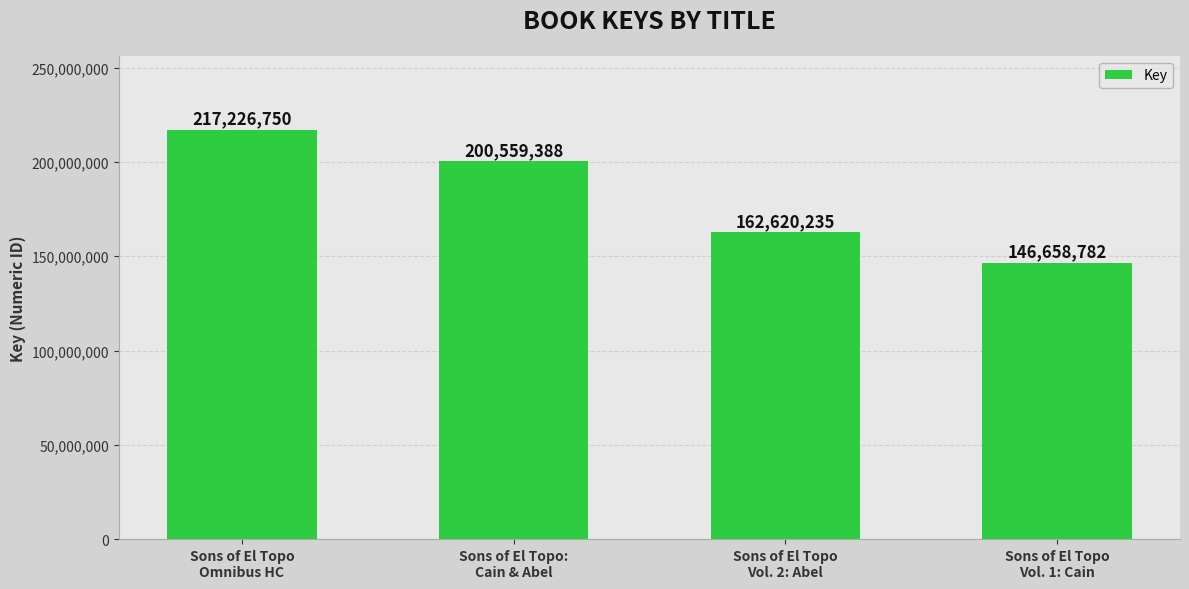

What is the sum of the values at Sons of El Topo
Vol. 2: Abel and Sons of El Topo:
Cain & Abel?

363179623